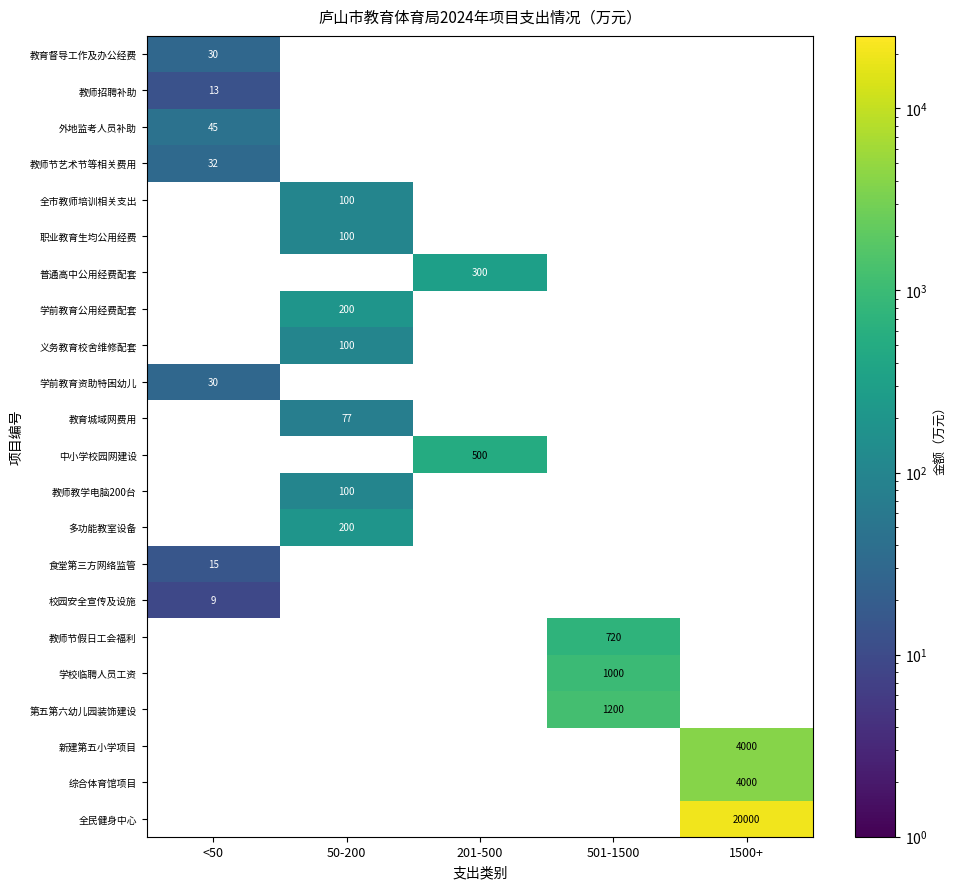

The value of 教师教学电脑200台 at 50-200 is 100. True or false?

True